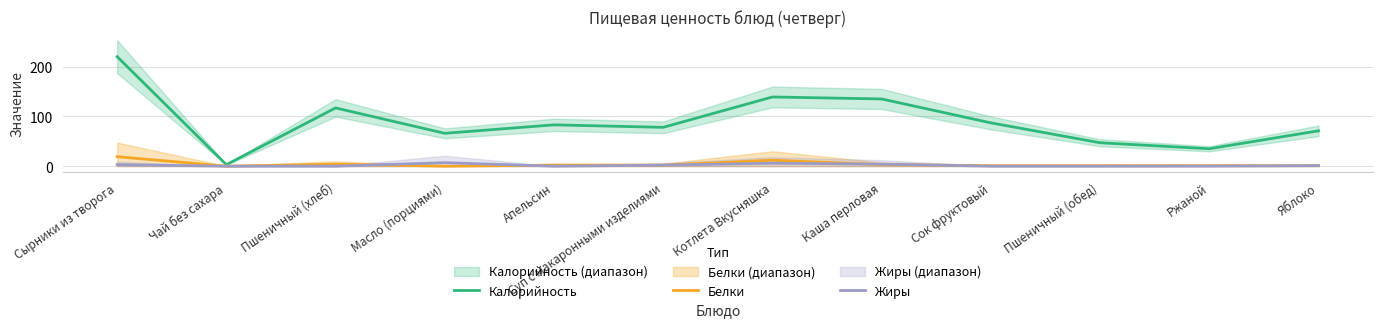

What are all the series names shown in the legend?

Калорийность, Белки, Жиры